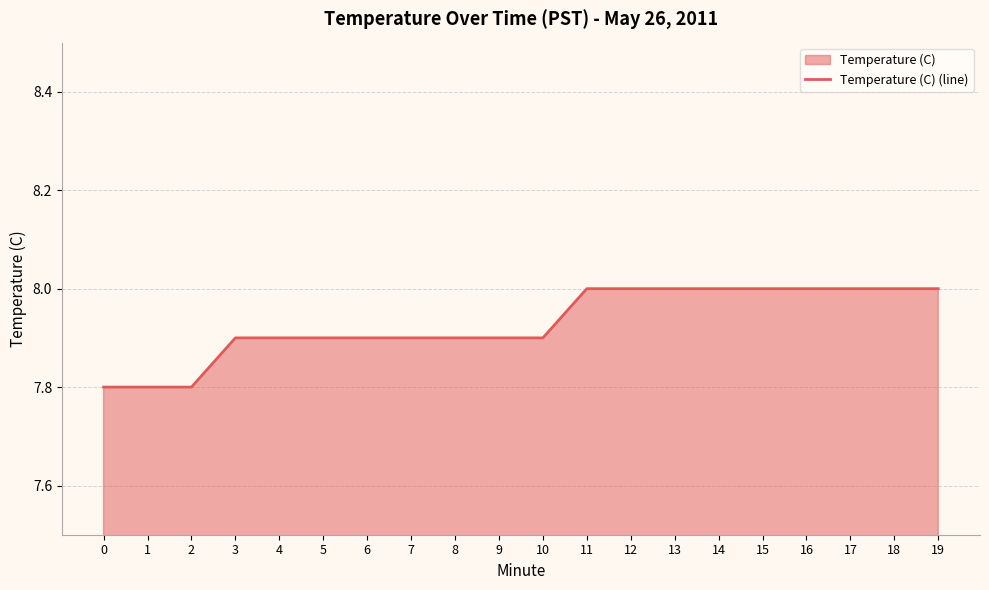

Count the number of categories in the chart.

20